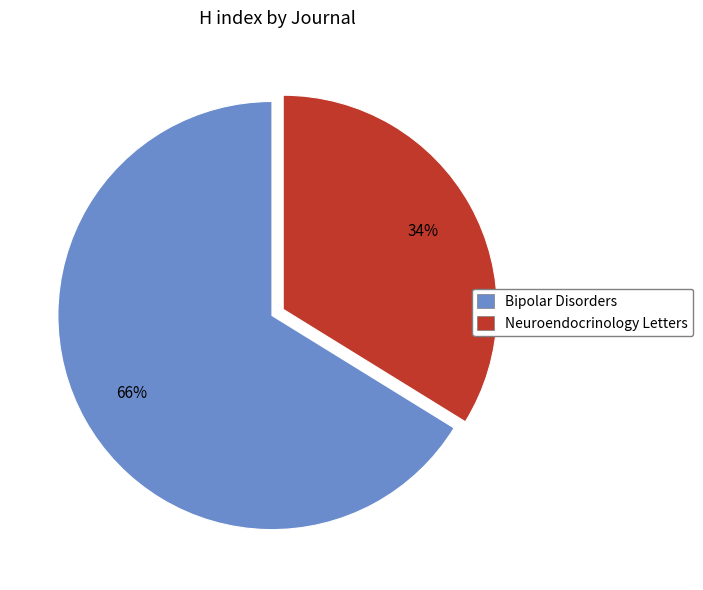

Which has a higher value, Bipolar Disorders or Neuroendocrinology Letters?

Bipolar Disorders